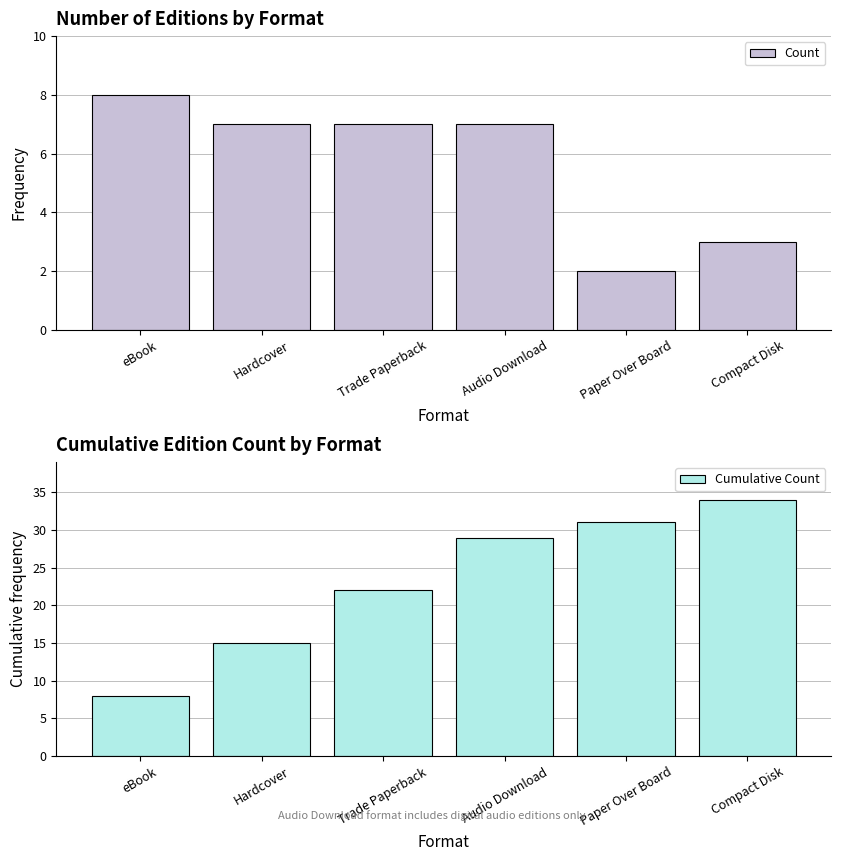

Reading left to right, list all the values displayed in this chart.

Count: eBook=8	Hardcover=7	Trade Paperback=7	Audio Download=7	Paper Over Board=2	Compact Disk=3
Cumulative Count: eBook=8	Hardcover=15	Trade Paperback=22	Audio Download=29	Paper Over Board=31	Compact Disk=34